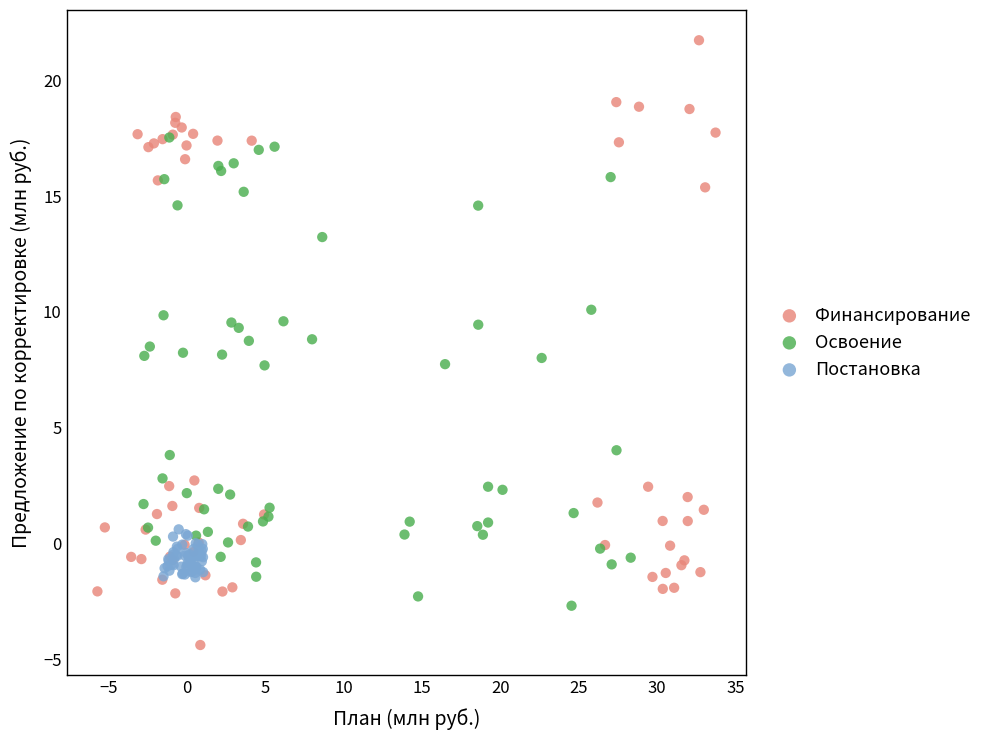

Which series reaches the minimum Y coordinate?

Финансирование